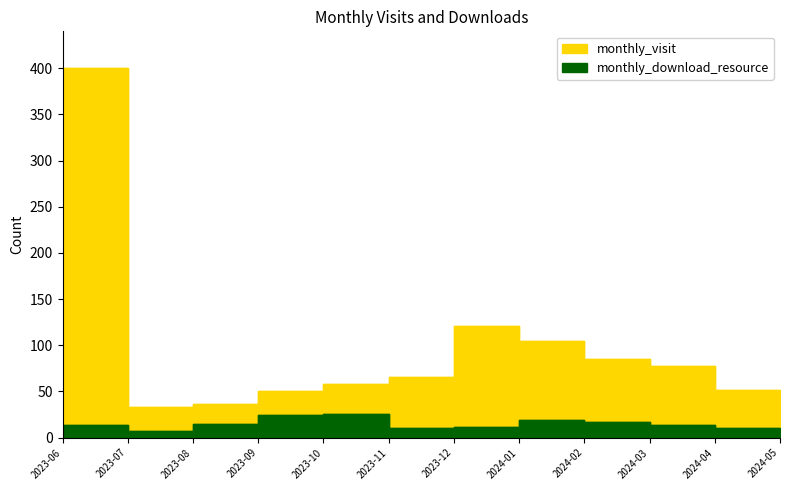

At which label does monthly_visit first exceed 66?

2023-06